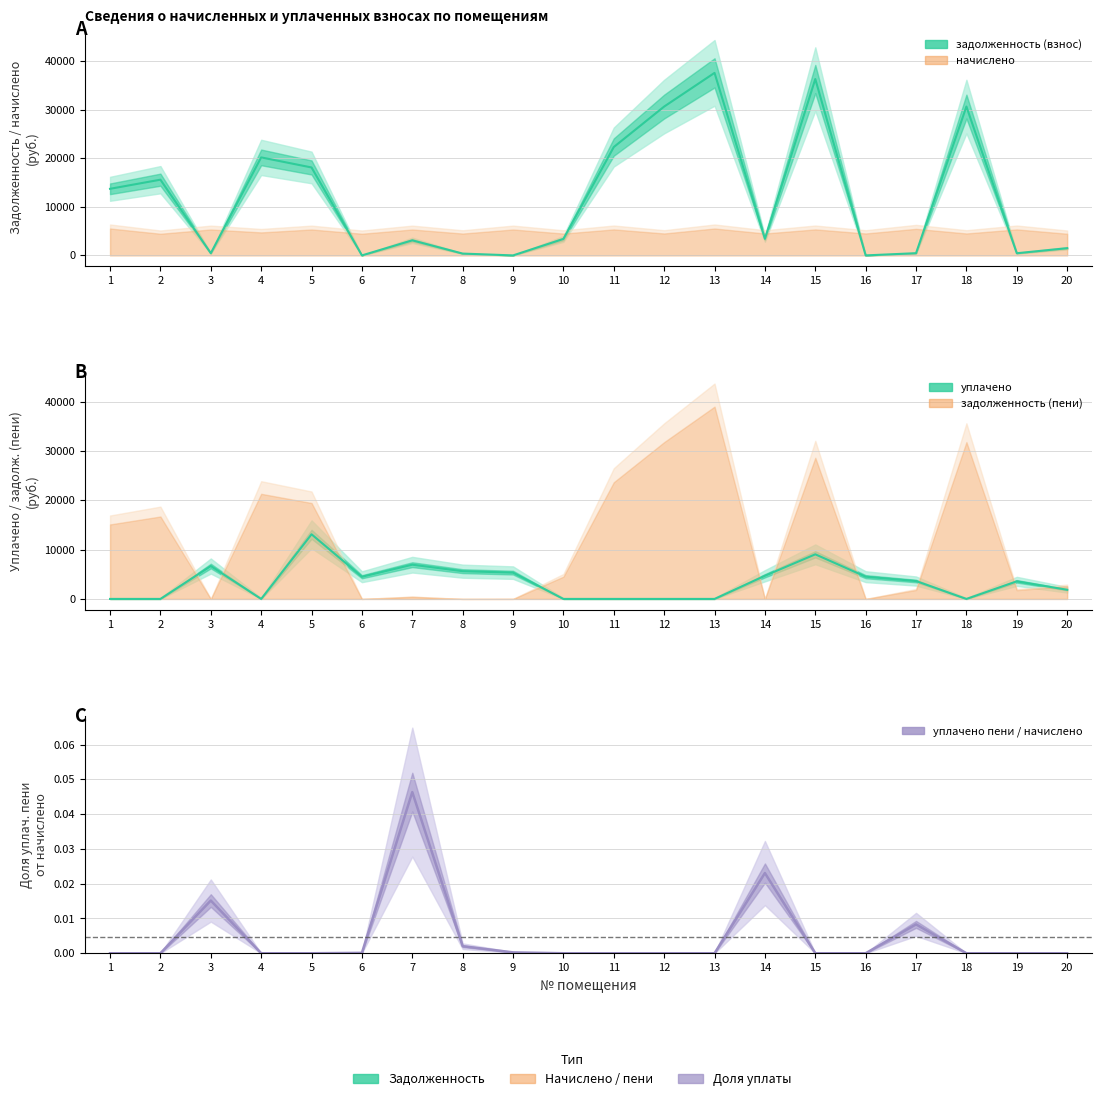

Which has a higher value, 14 or 19?

14